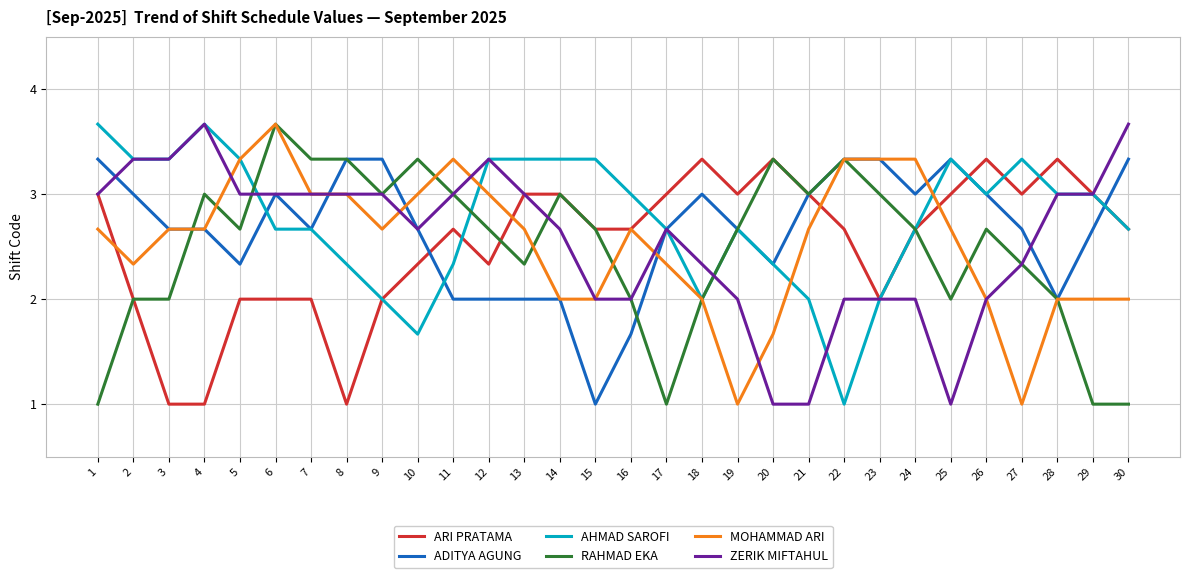

Is the value of ARI PRATAMA at 20 greater than the value of AHMAD SAROFI at 11?

Yes